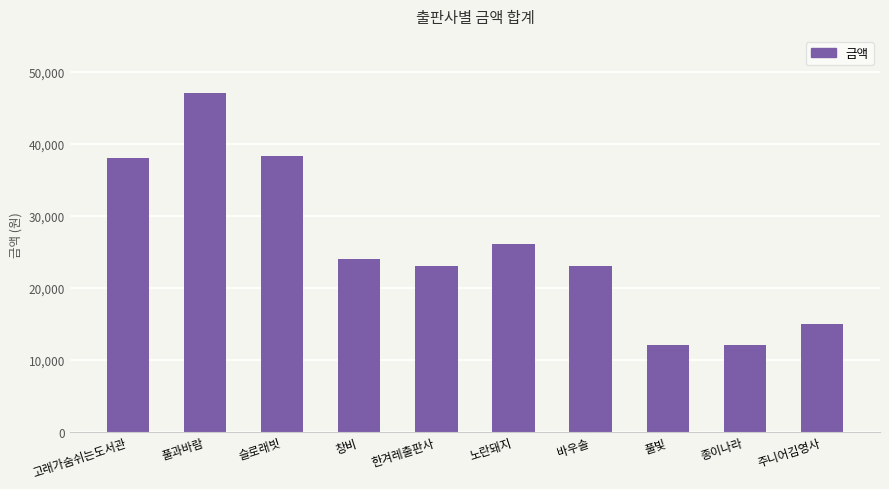

How many data points does each series have?

10